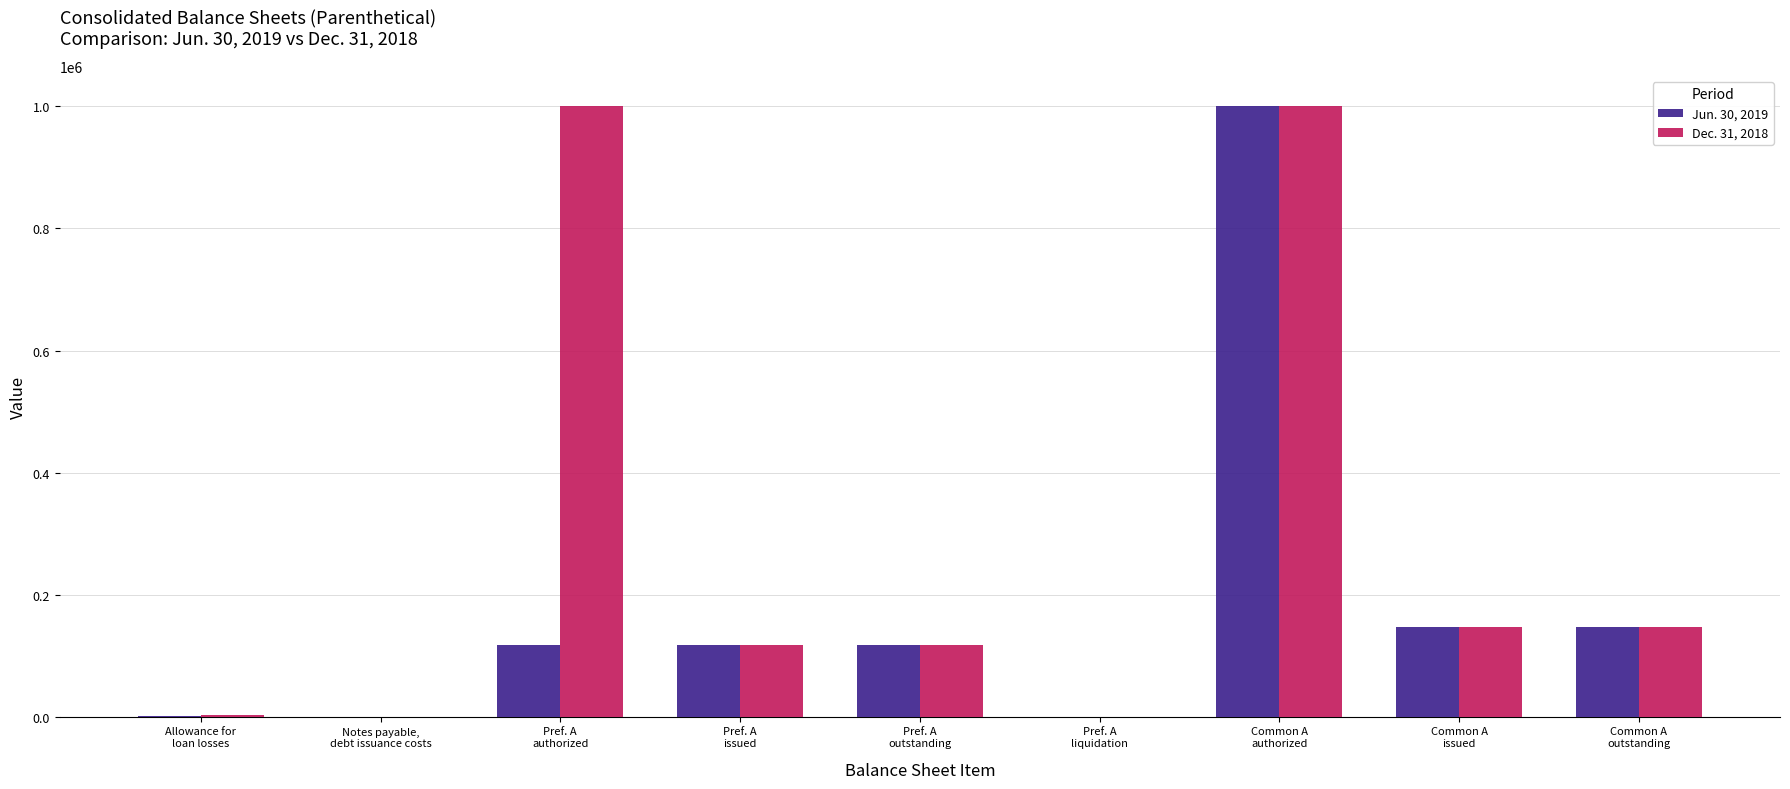

How many groups of bars are there?

9